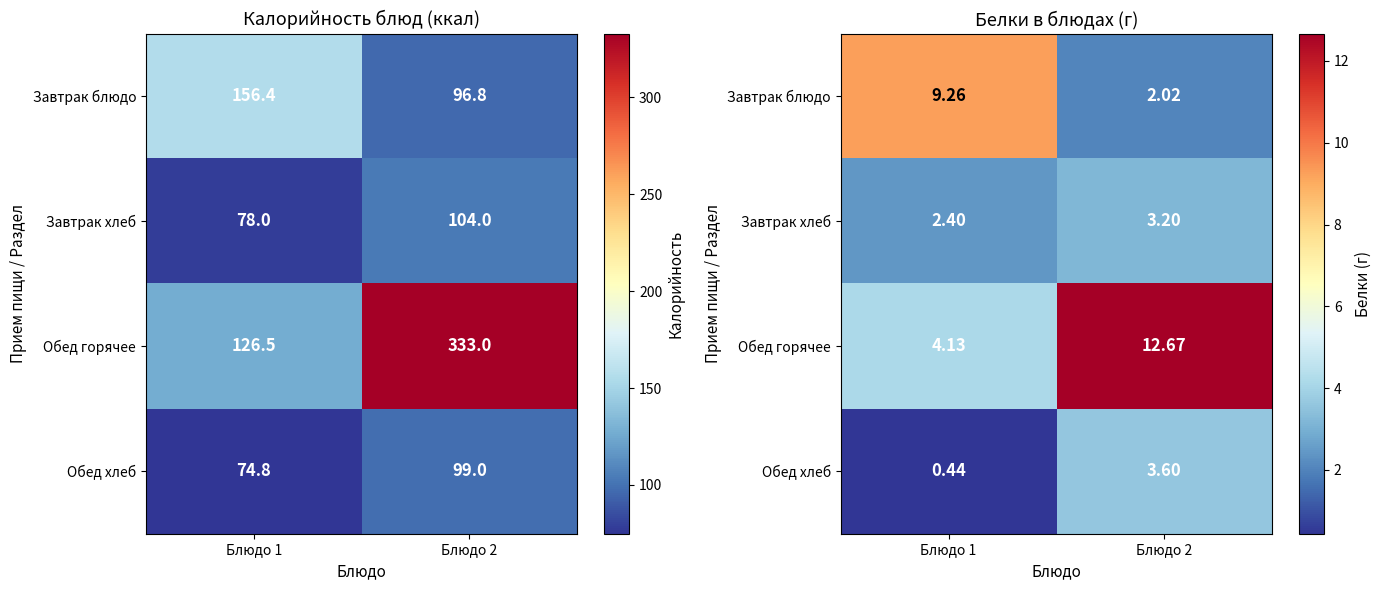

Which category has the highest value across all series?

Блюдо 2